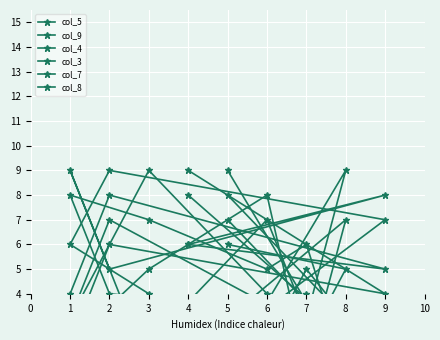

How many distinct data groups are displayed?

6